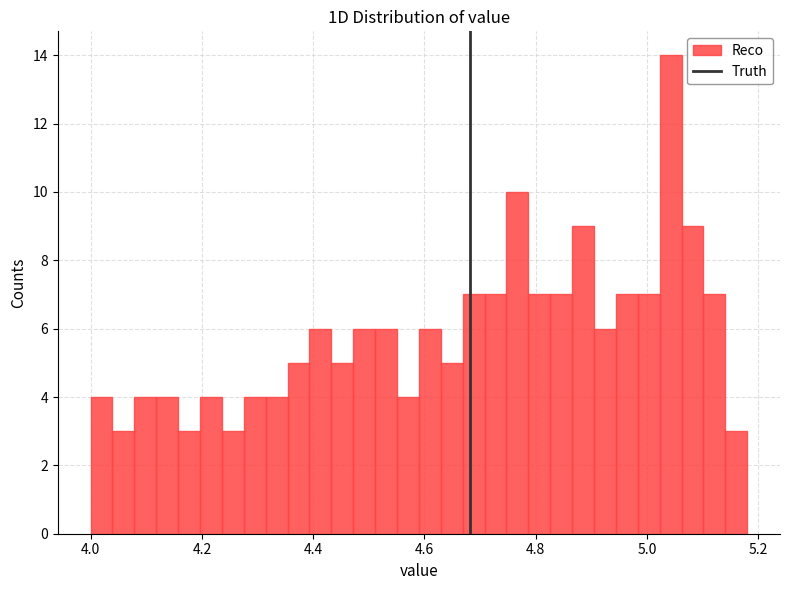

Read against the x-axis, roughly where is the centre of the tallest bar?

5.04